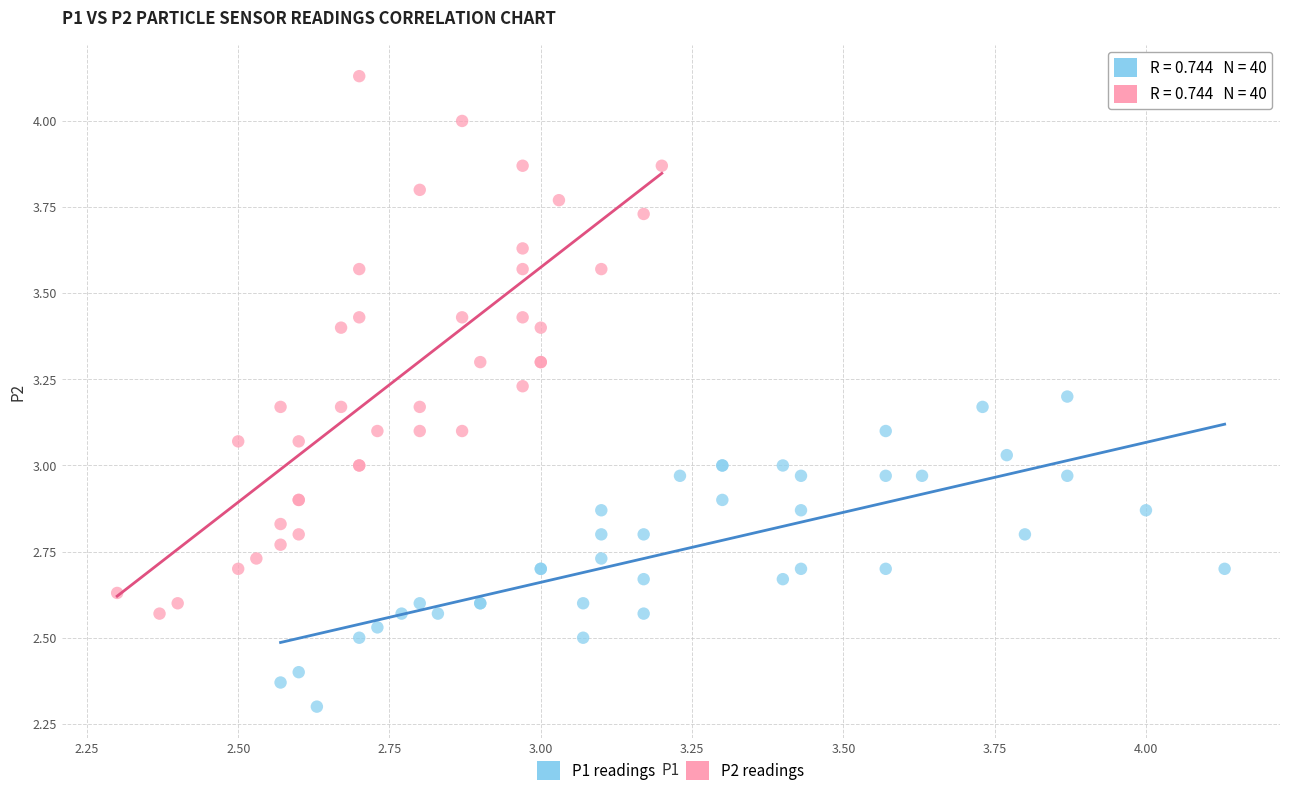

Which series contains the lowest Y value?

P1 readings